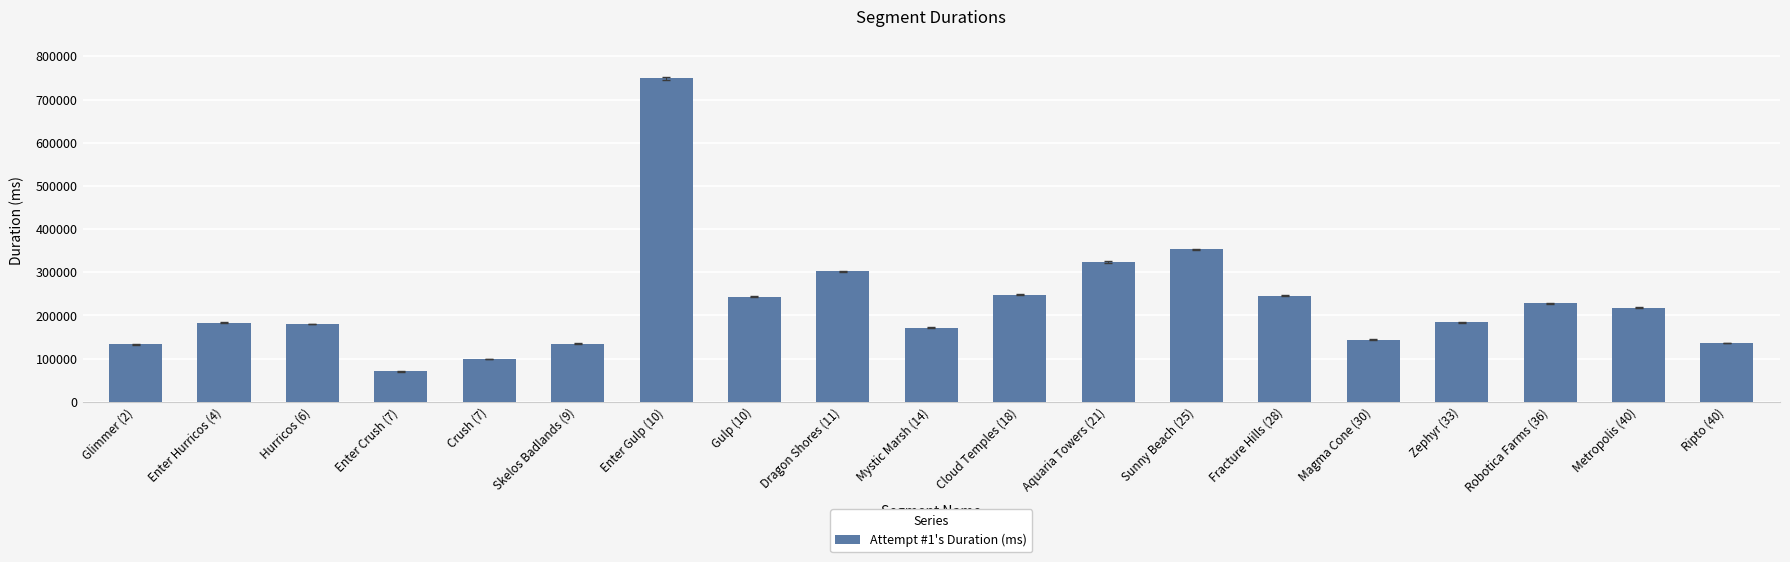

What is the ratio of the value at Gulp (10) to the value at Ripto (40)?

1.8